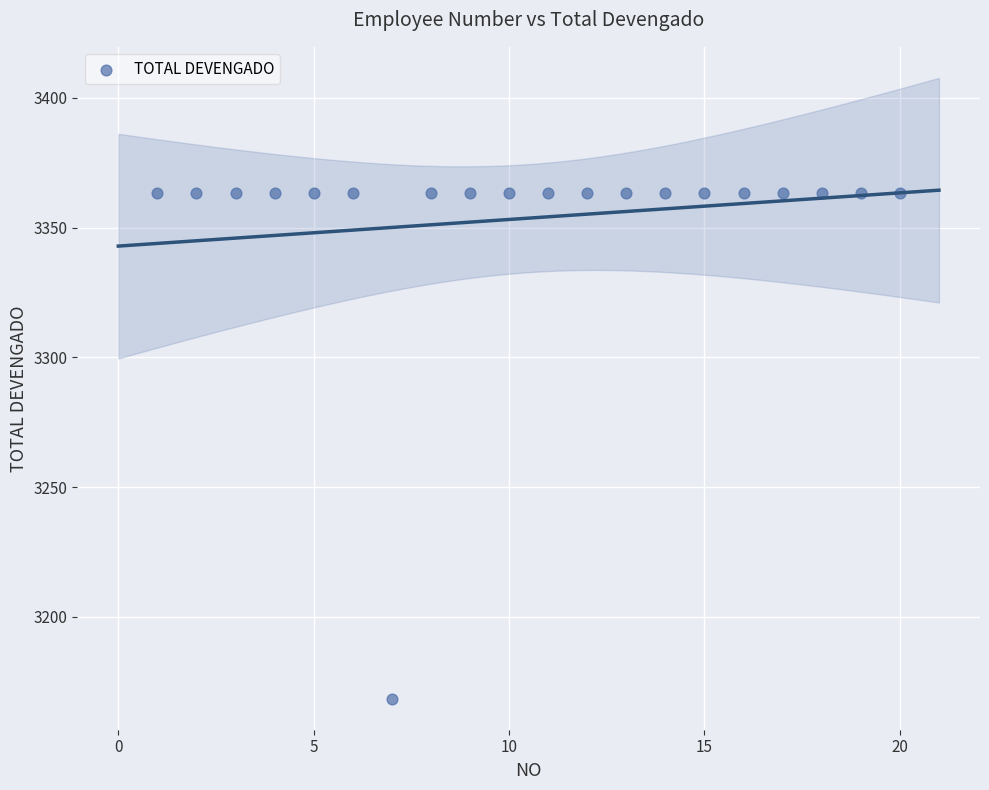

What is the range of X values (max minus min)?

19.0